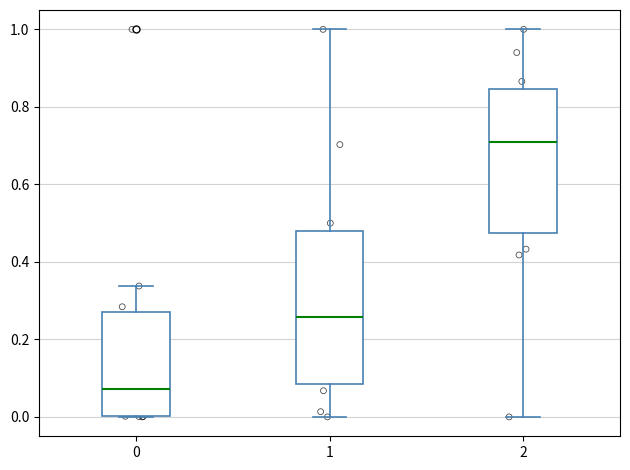

Reading left to right, transcribe this box plot: for each box, give where its median line is, the range the box spans, and where its two whiskers end, as read against the y-axis. The values are not printed on the chart, so give them approximately, as read against the axis.

0: median 0.08, box 0.00 to 0.28, whiskers 0.00 to 0.34
1: median 0.26, box 0.08 to 0.48, whiskers 0.00 to 1.00
2: median 0.70, box 0.48 to 0.84, whiskers 0.00 to 1.00